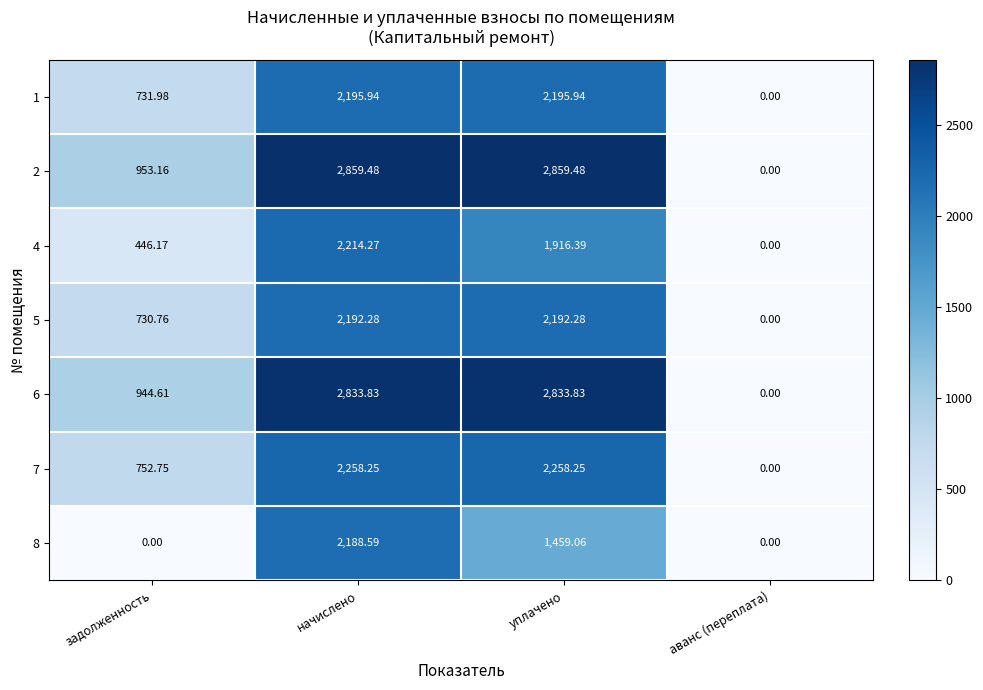

Is the value of 6 at задолженность greater than the value of 4 at аванс (переплата)?

Yes